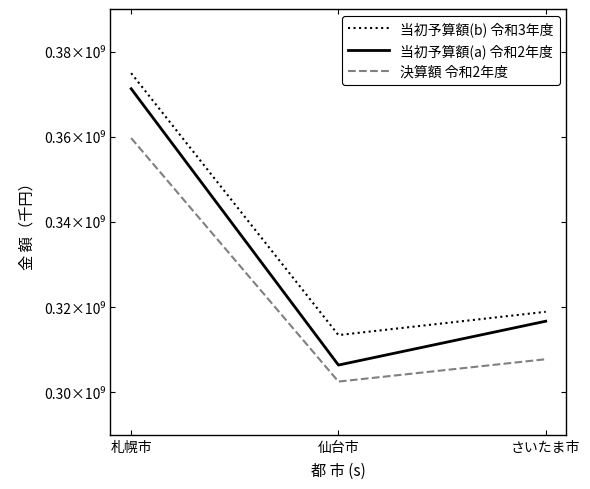

Is this an area chart (filled region under the line)?

No